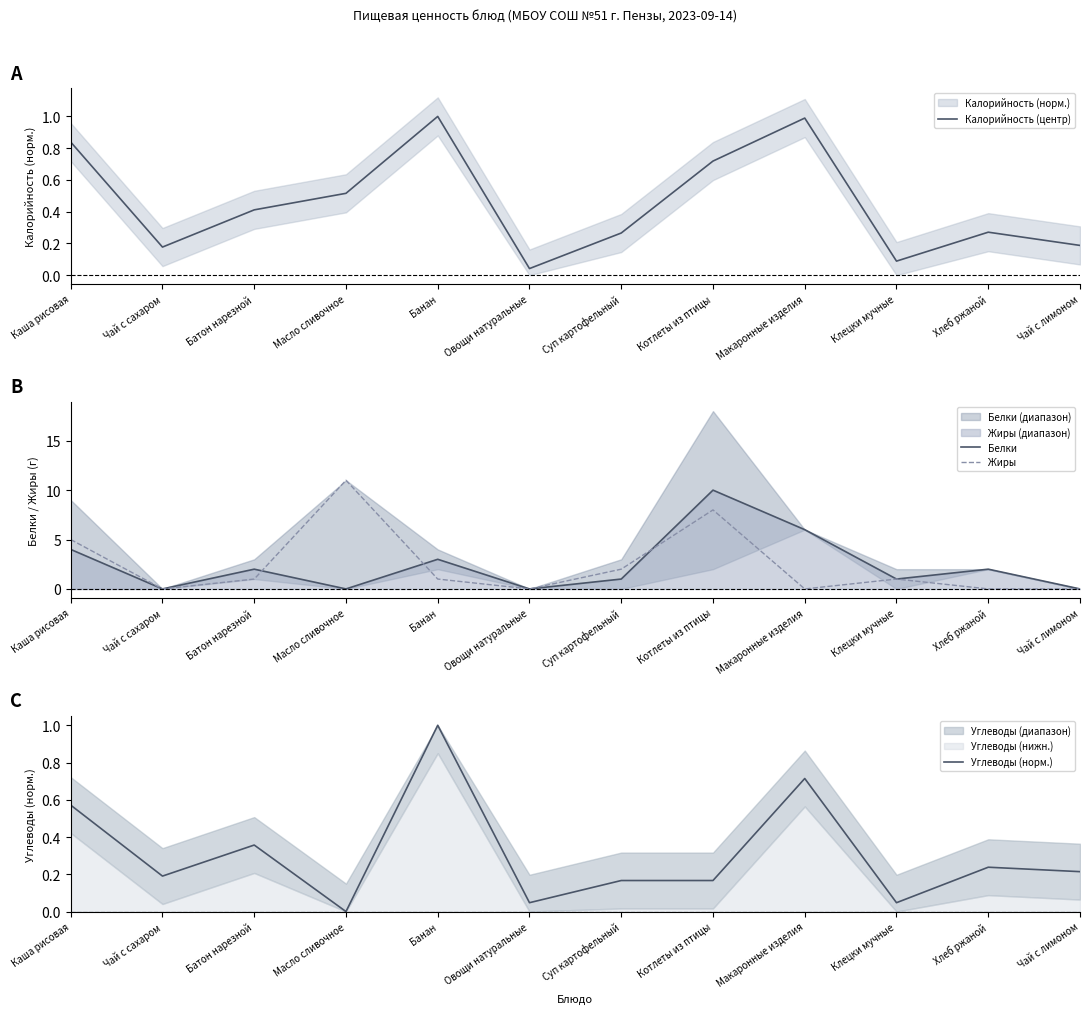

What is the label of the 9th point from the right?

Масло сливочное